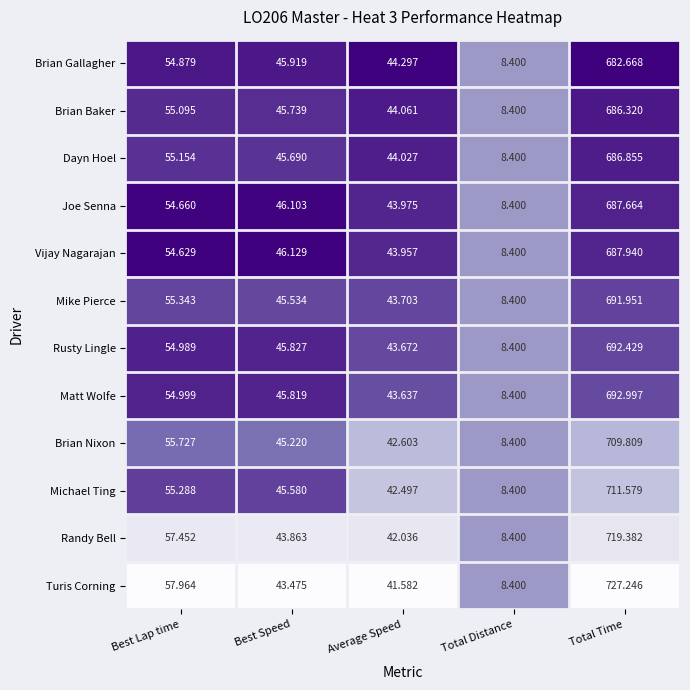

List the series in order of their peak value, lowest first.

Brian Gallagher, Brian Baker, Dayn Hoel, Joe Senna, Vijay Nagarajan, Mike Pierce, Rusty Lingle, Matt Wolfe, Brian Nixon, Michael Ting, Randy Bell, Turis Corning